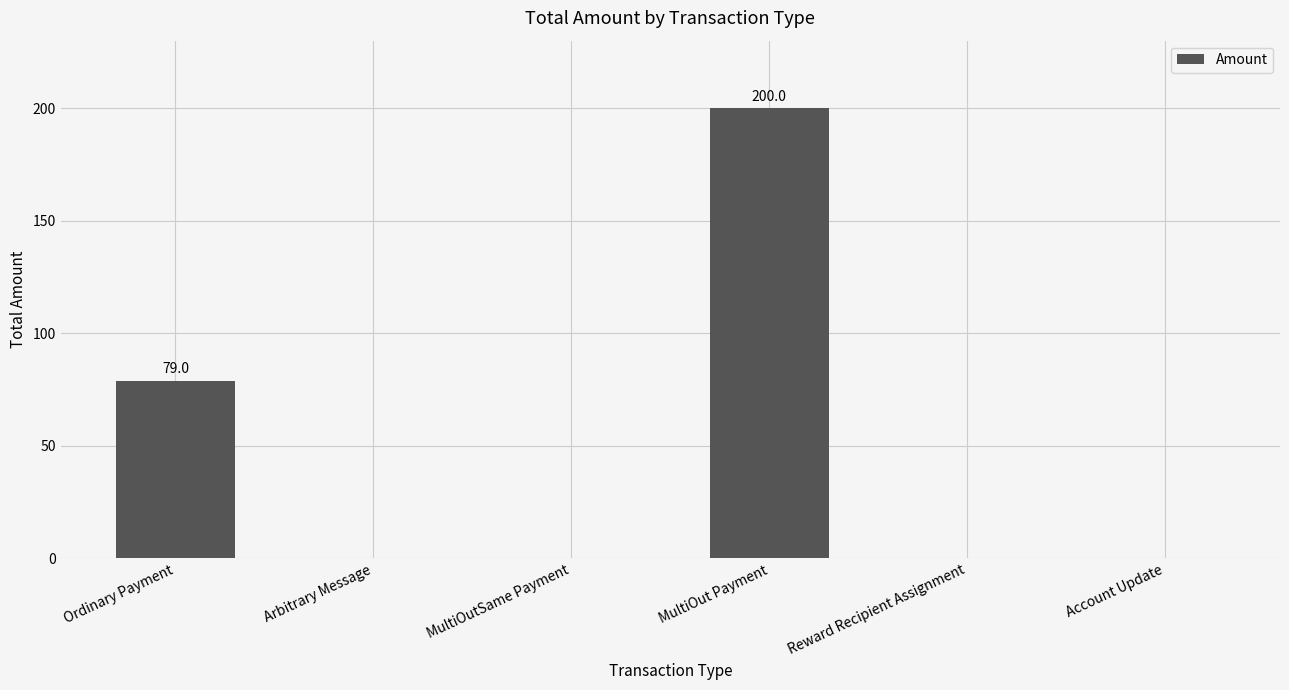

What is the sum of the values at Arbitrary Message and Ordinary Payment?

79.0